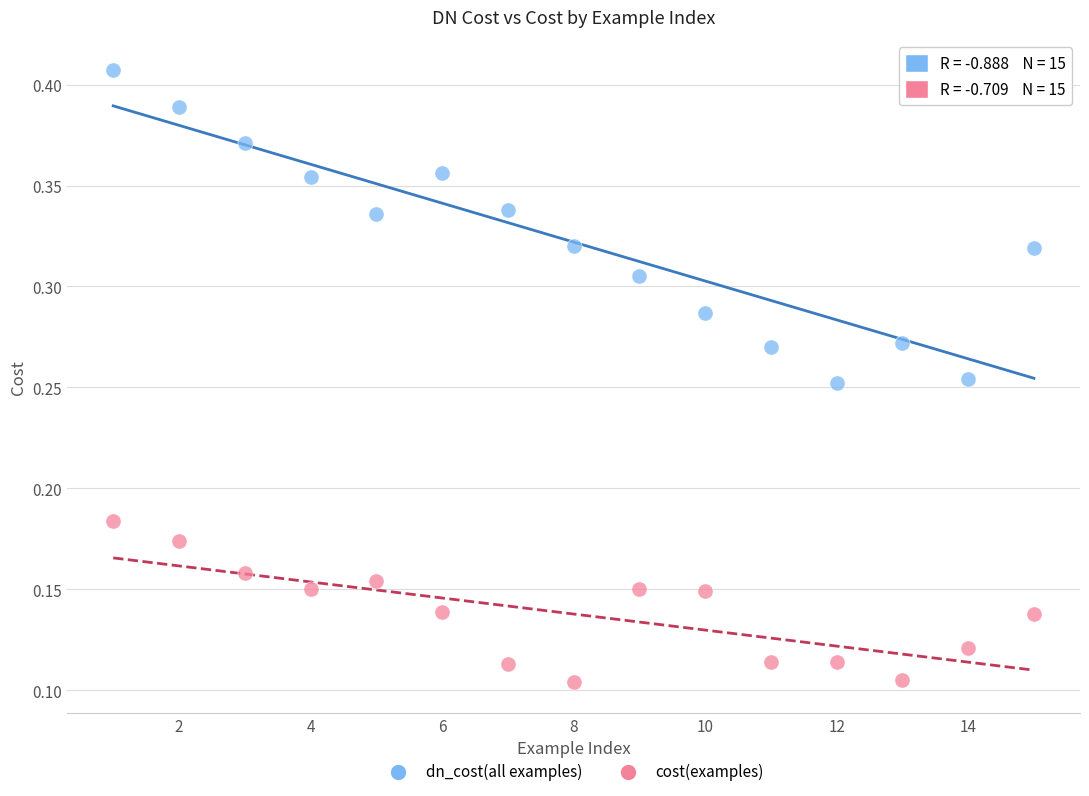

What is the X range (max minus min) for the scatter plot?

14.0